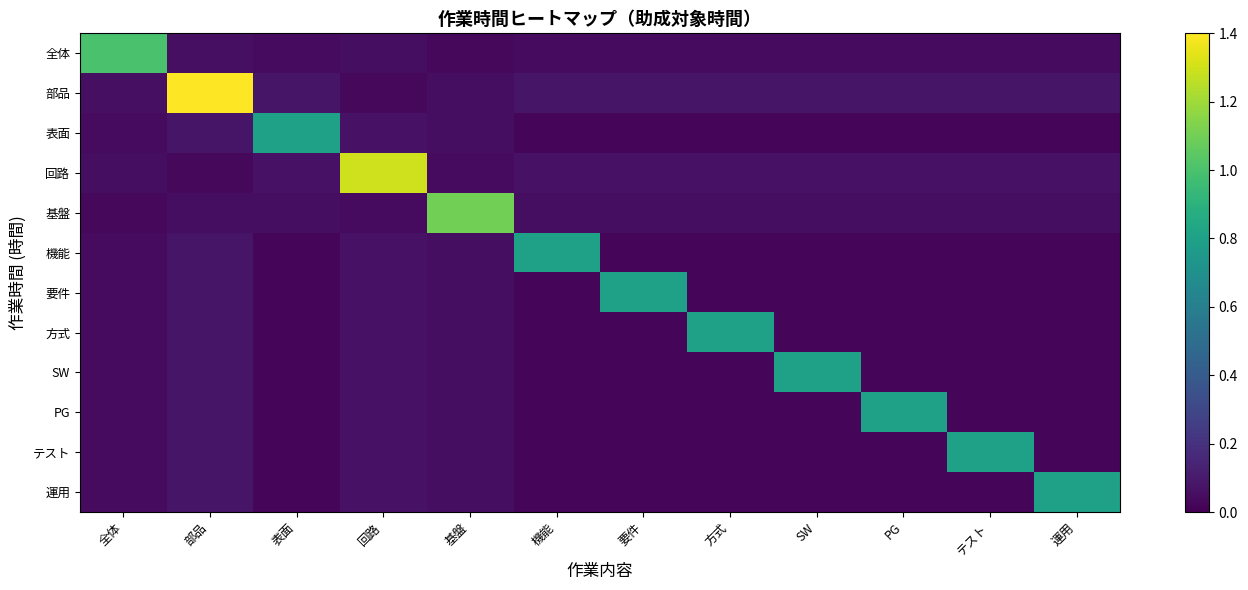

What is the spread (max minus min) of values at SW?

0.8